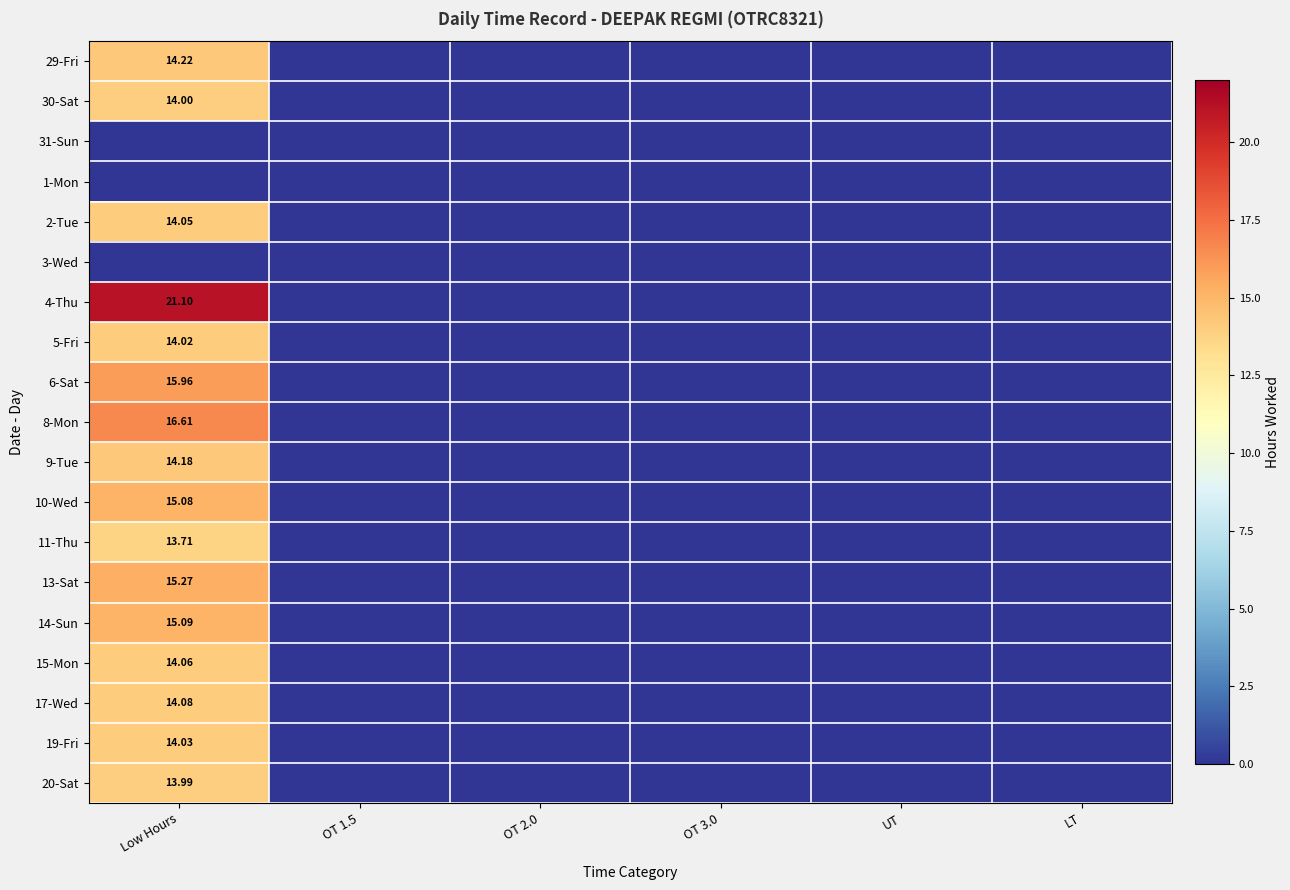

Is the value of 20-Sat at Low Hours greater than the value of 15-Mon at Low Hours?

No